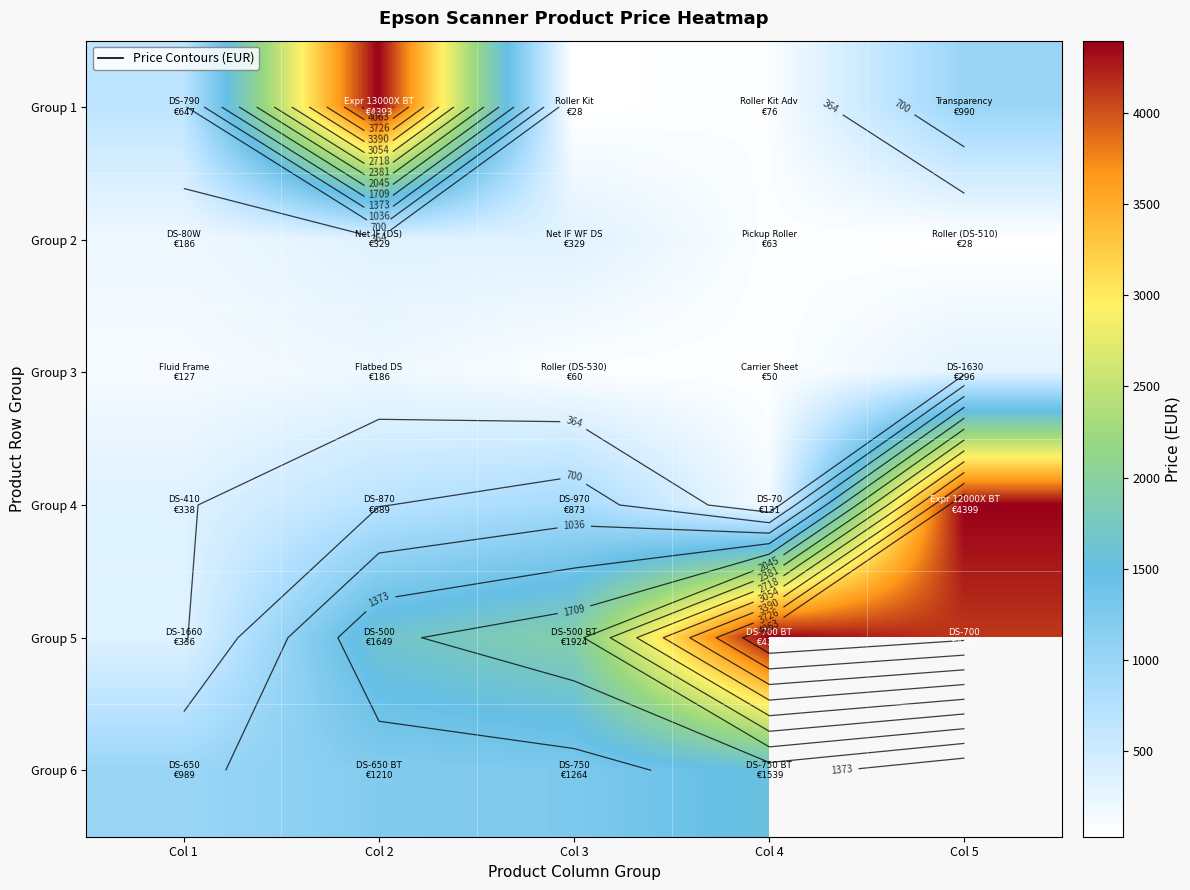

Which series has the largest total across all categories?

Group 5